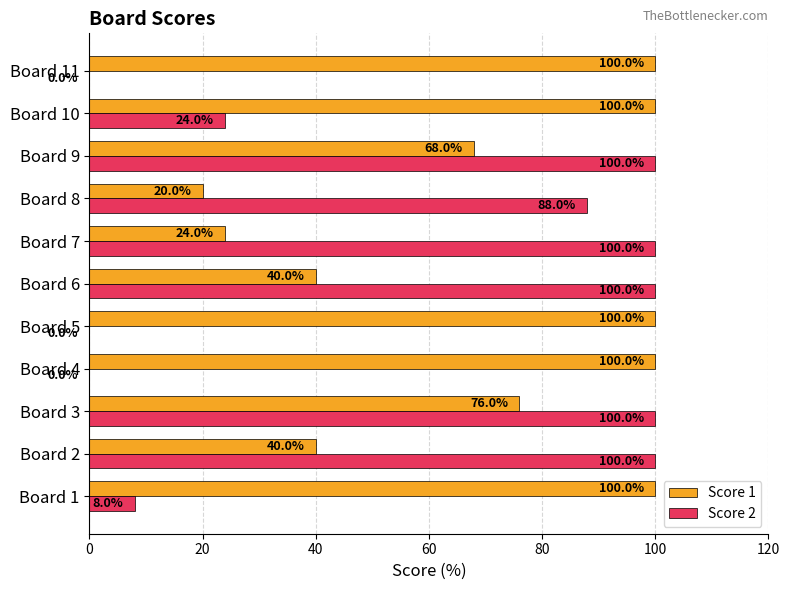

Between Board 2 and Board 3, which series saw the biggest shift?

Score 1